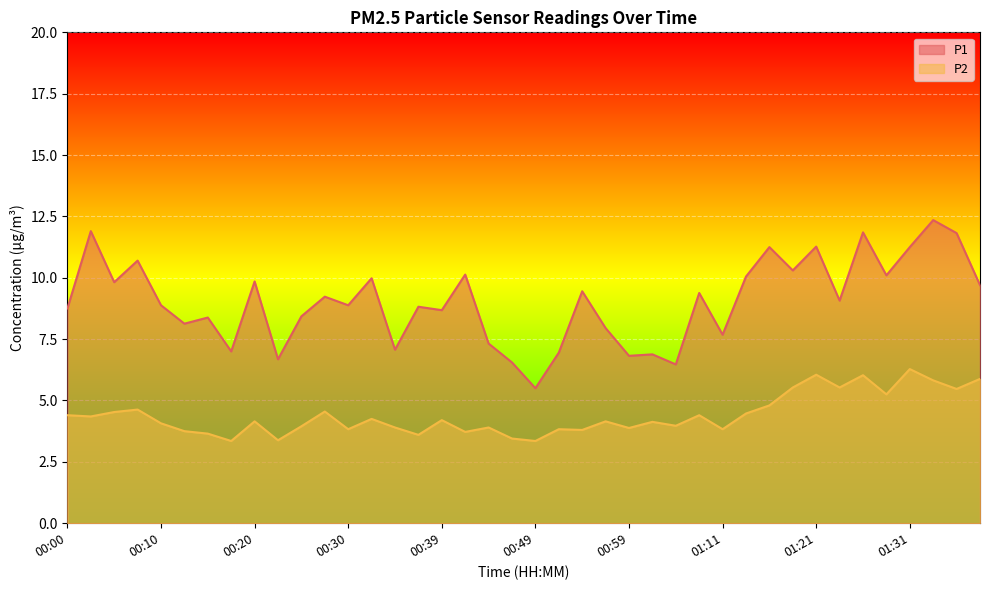

Reading left to right, extract all data points from this chart.

P1: 8.8	11.9	9.8	10.7	8.9	8.1	8.4	7.0	9.8	6.7	8.4	9.2	8.9	10.0	7.1	8.8	8.7	10.1	7.3	6.5	5.5	7.0	9.4	8.0	6.8	6.9	6.5	9.4	7.7	10.1	11.2	10.3	11.3	9.1	11.8	10.1	11.2	12.3	11.8	9.7
P2: 4.4	4.3	4.5	4.6	4.1	3.8	3.6	3.4	4.2	3.4	4.0	4.5	3.8	4.2	3.9	3.6	4.2	3.7	3.9	3.5	3.4	3.8	3.8	4.2	3.9	4.1	4.0	4.4	3.8	4.5	4.8	5.5	6.0	5.5	6.0	5.2	6.3	5.8	5.5	5.9